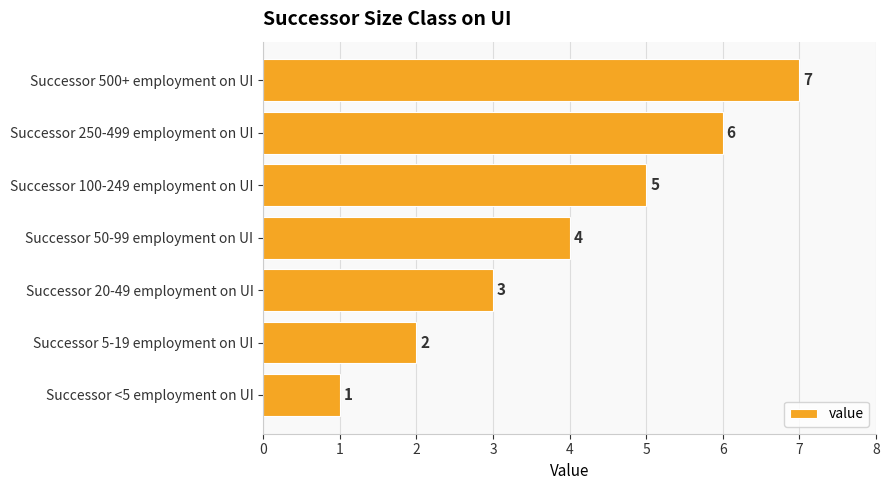

The chart shows a value of 5 at Successor 100-249 employment on UI. True or false?

True